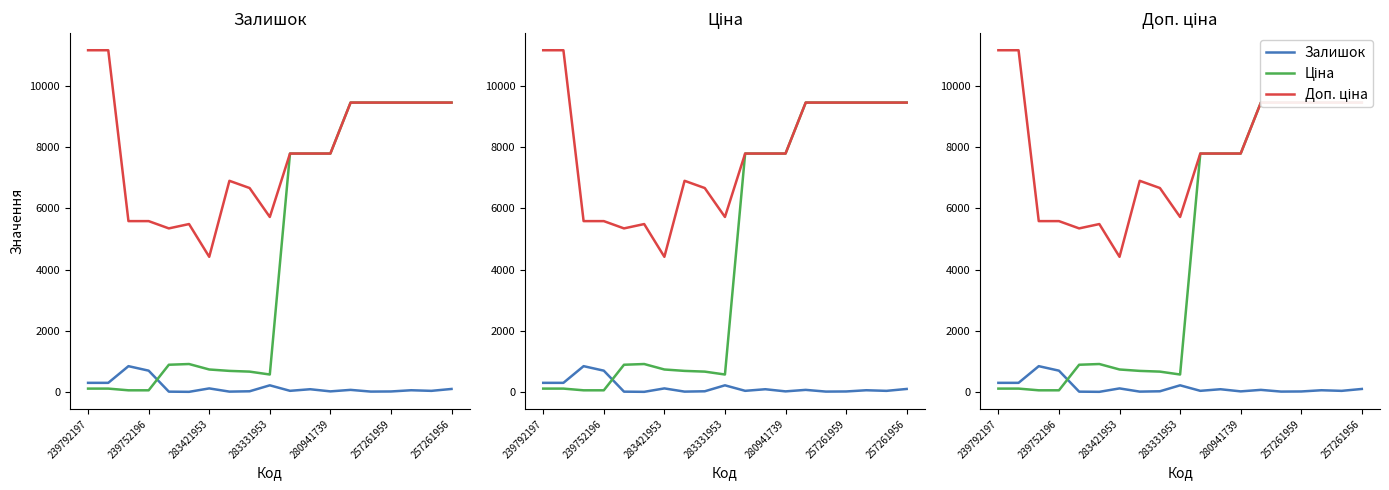

Between 280941739 and 239792197, which is larger?

239792197